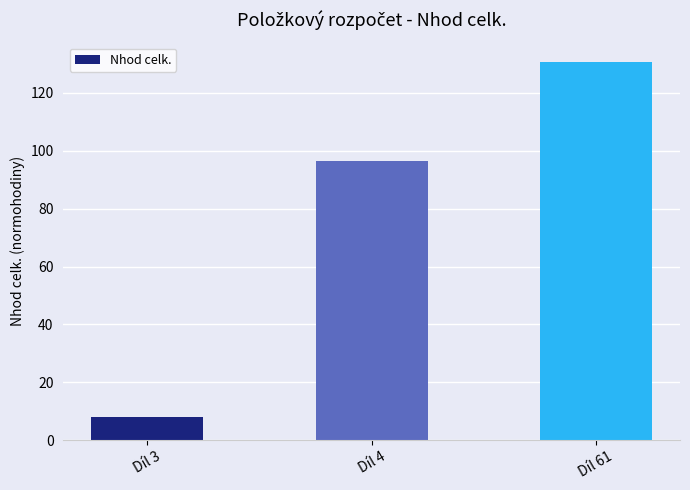

How many bars are there in total?

3